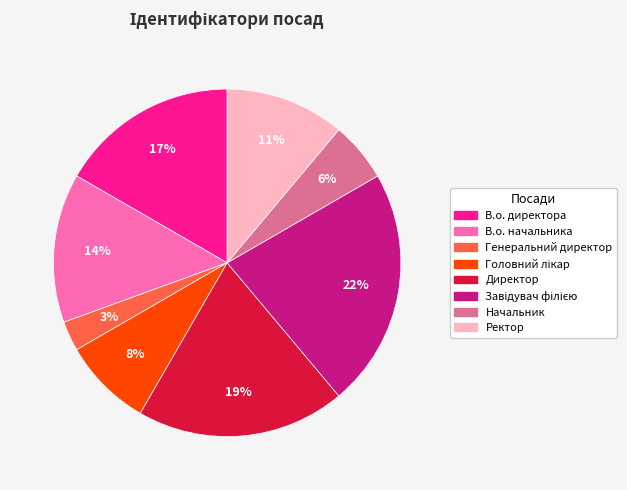

Which category has the smallest portion of the pie?

Генеральний директор